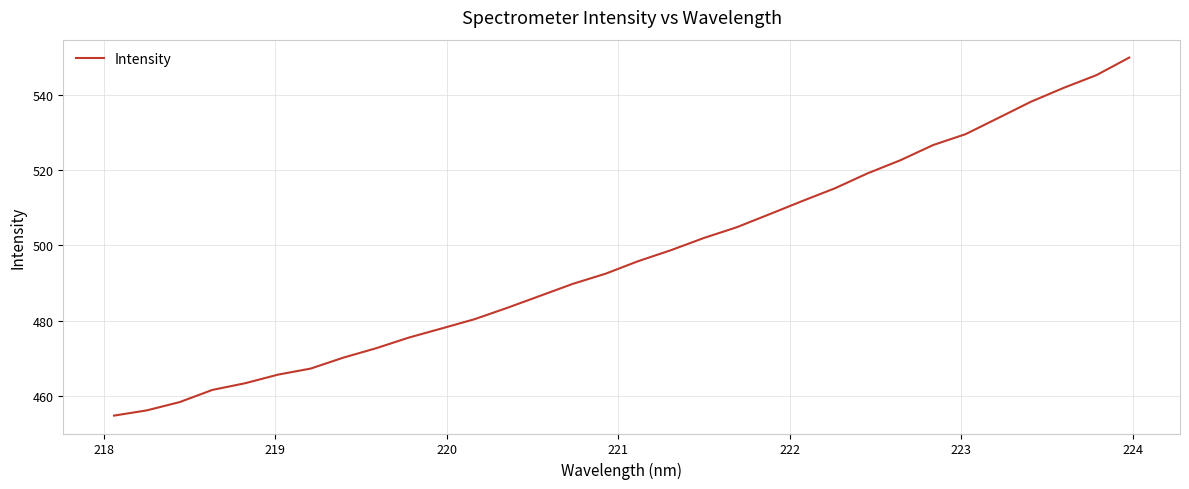

What is the smallest value displayed?

454.7